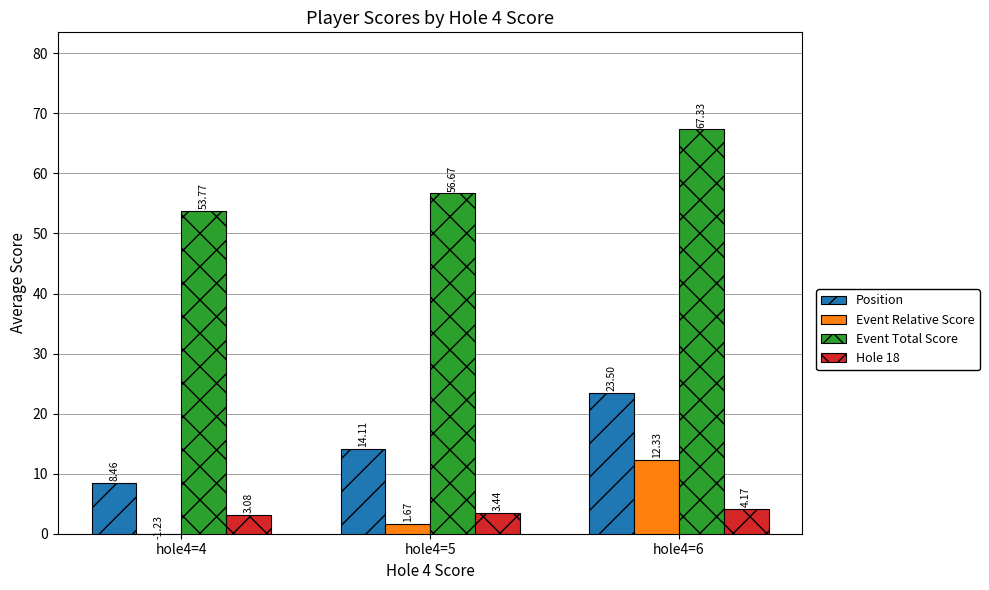

What is the difference between the Event Total Score values at hole4=5 and hole4=4?

2.9